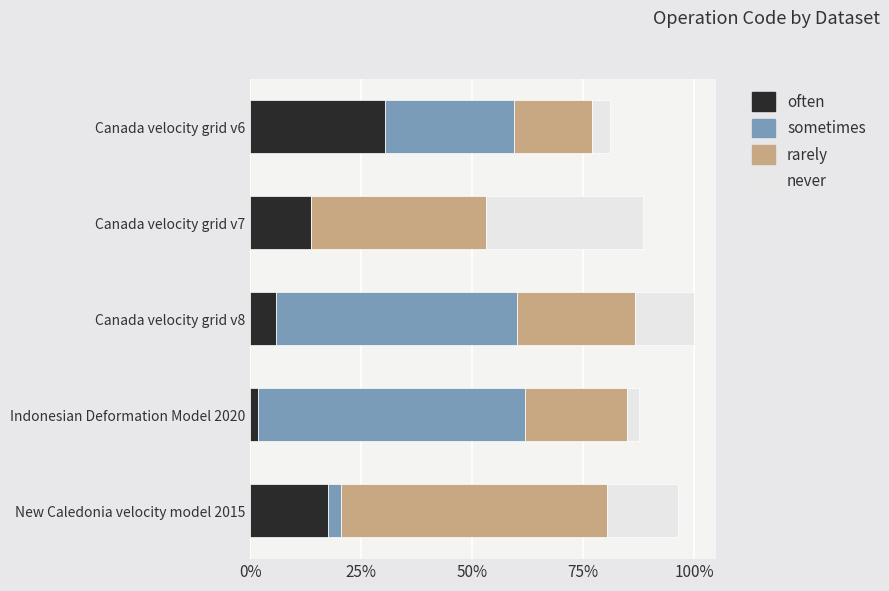

What are all the series names shown in the legend?

often, sometimes, rarely, never